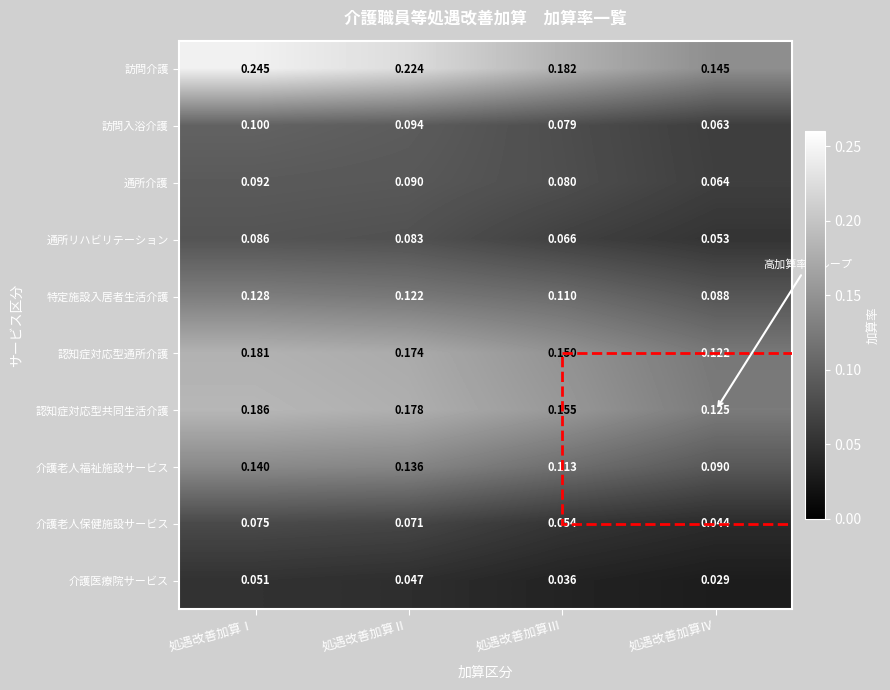

At which category does the chart reach its minimum across all series?

処遇改善加算Ⅳ